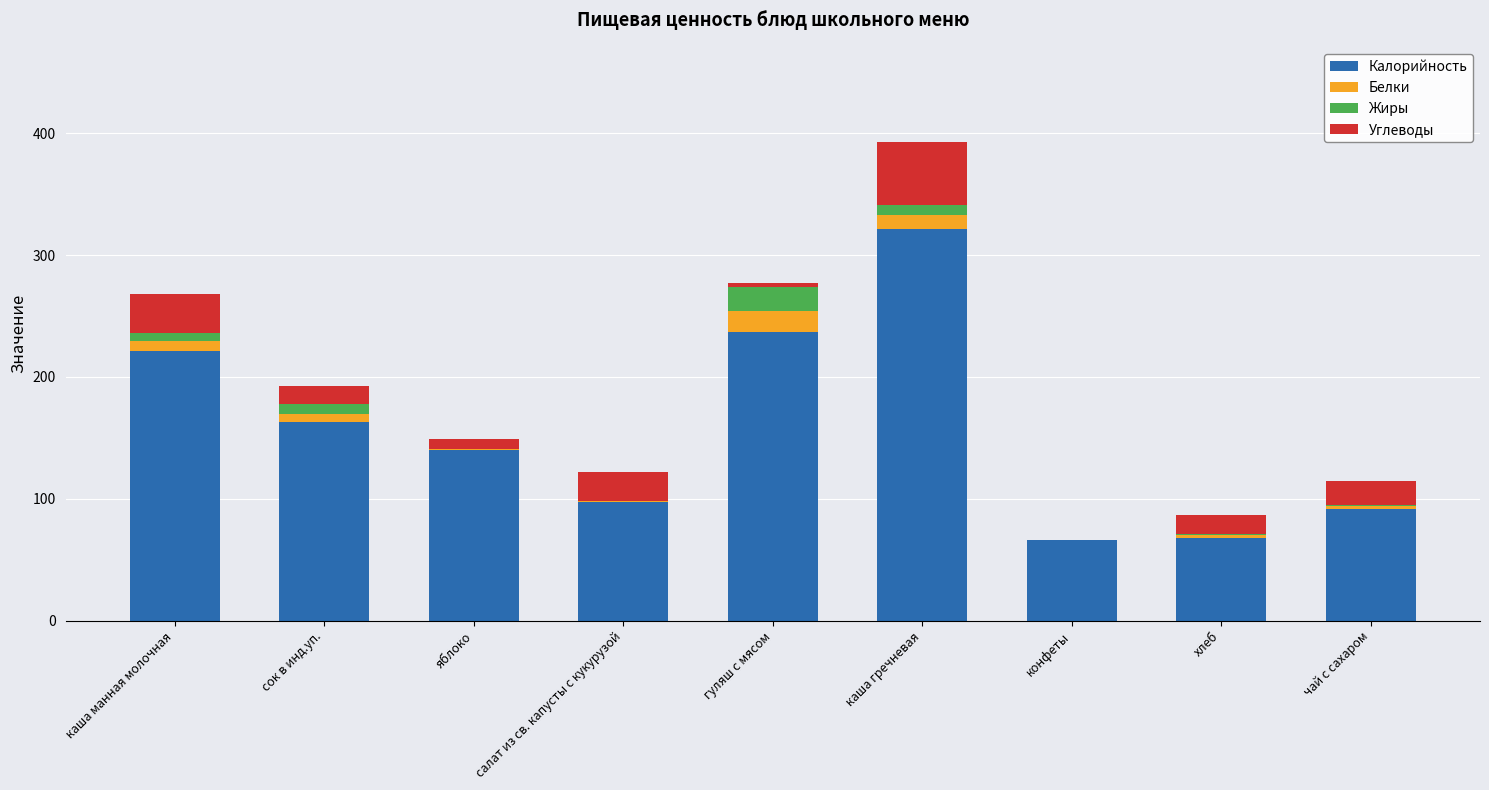

What is the sum of all Калорийность values?

1405.0